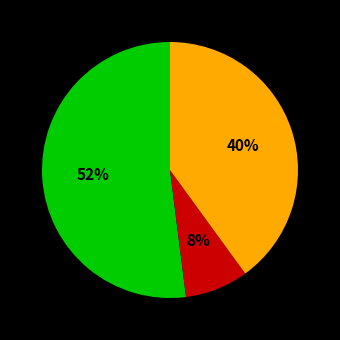

Count the number of slices in the pie.

3